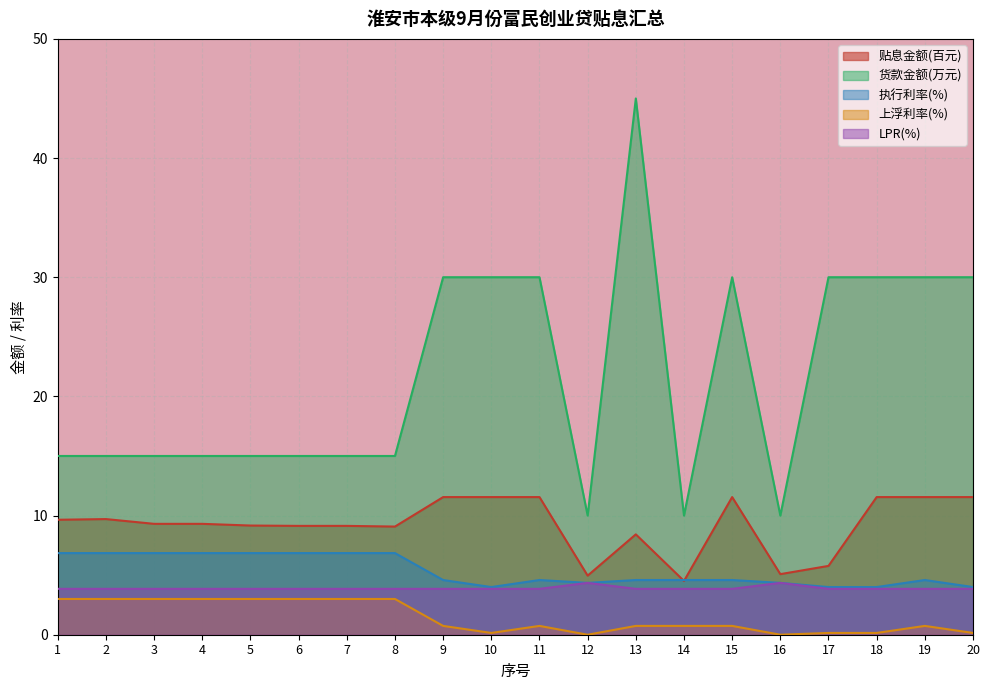

True or false: 贴息标准 has a value of 5.0 at 12.

True